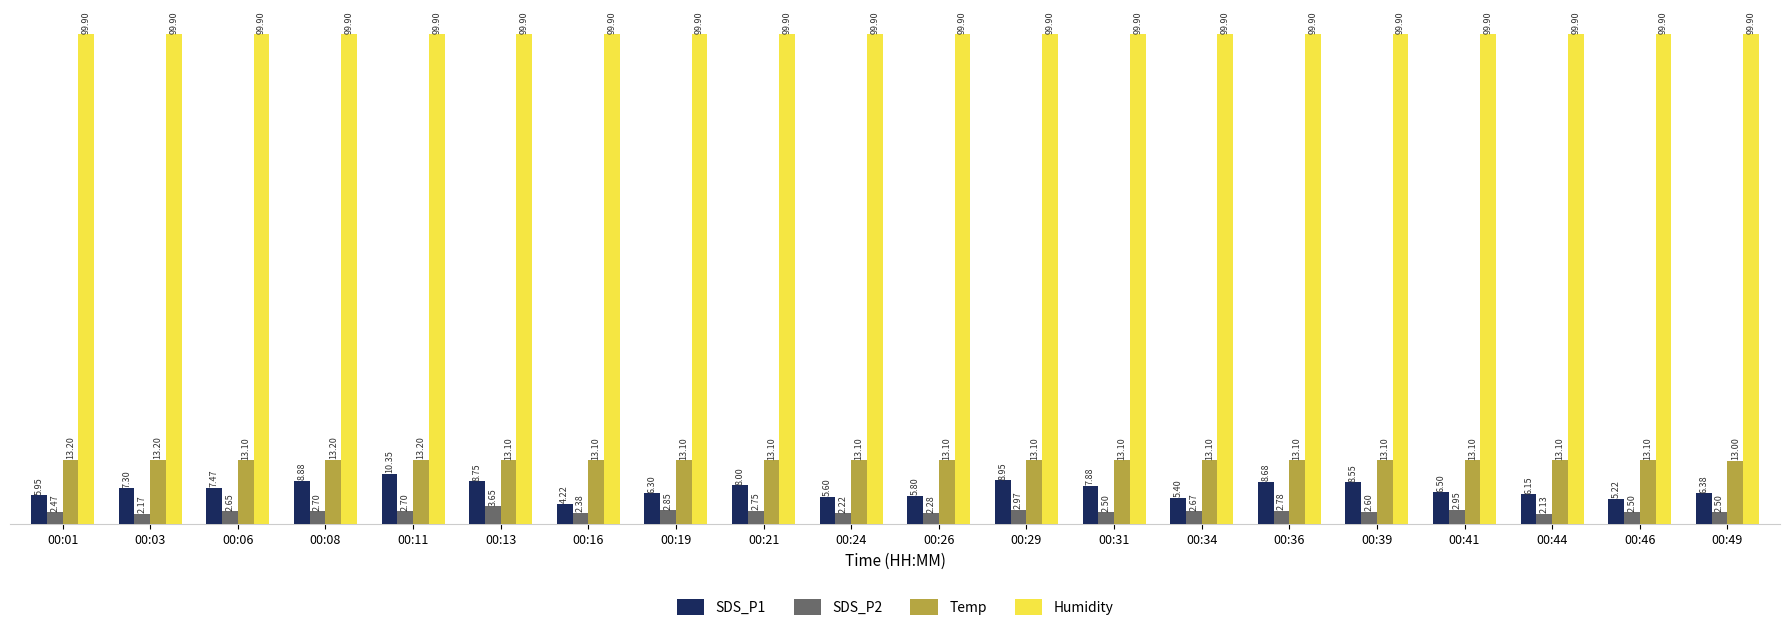

List the series in order of their peak value, highest first.

Humidity, Temp, SDS_P1, SDS_P2